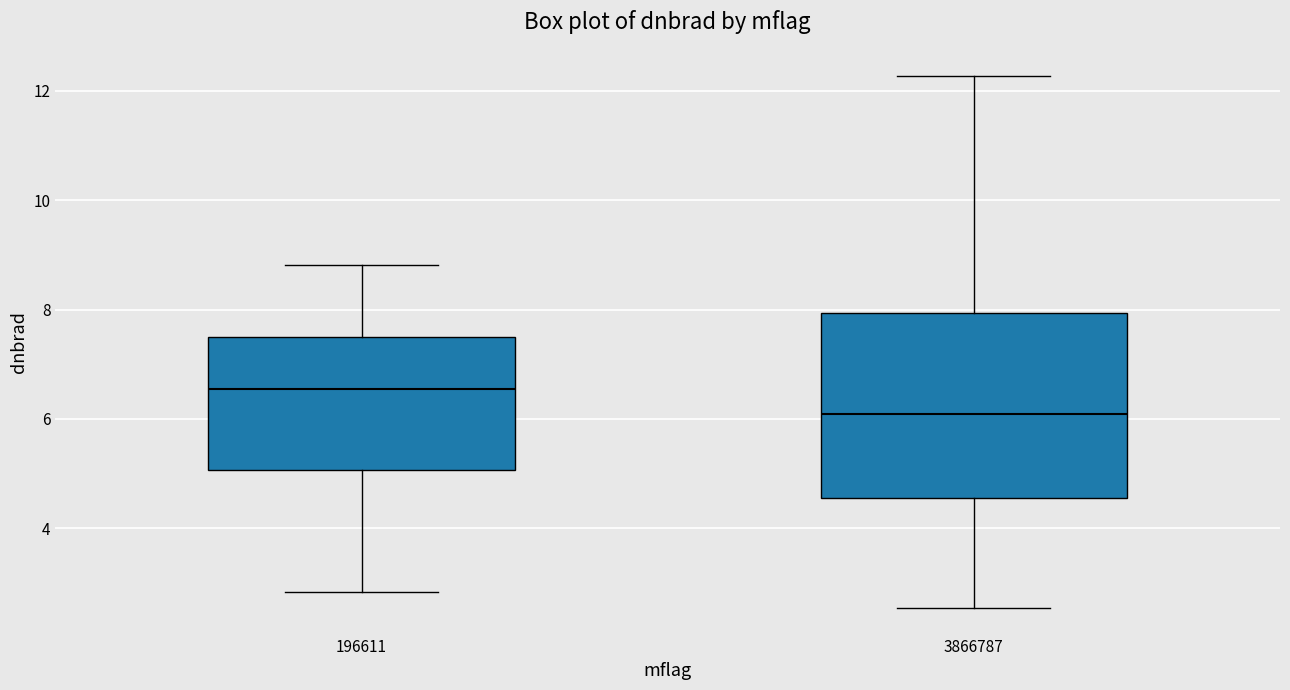

Reading left to right, read every box against the y-axis: the position of its median line, the range the box covers, and the ends of its whiskers. The values are not printed on the chart, so give them approximately, as read against the axis.

196611: median 6.6, box 5.0 to 7.6, whiskers 2.8 to 8.8
3866787: median 6.0, box 4.6 to 8.0, whiskers 2.6 to 12.2